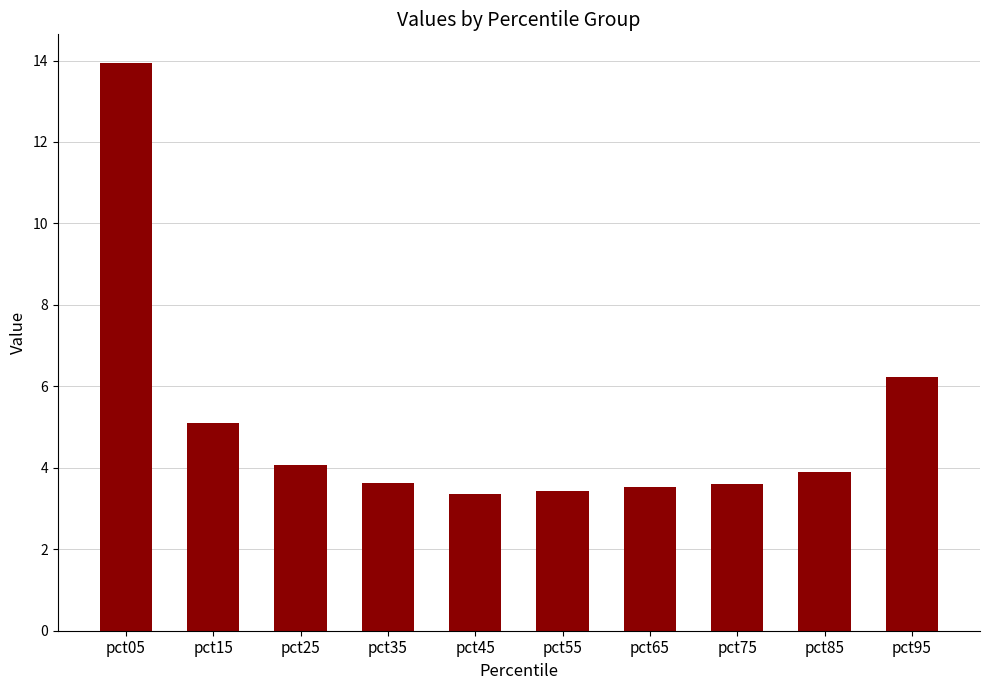

What is the difference between the maximum and minimum values?

10.6